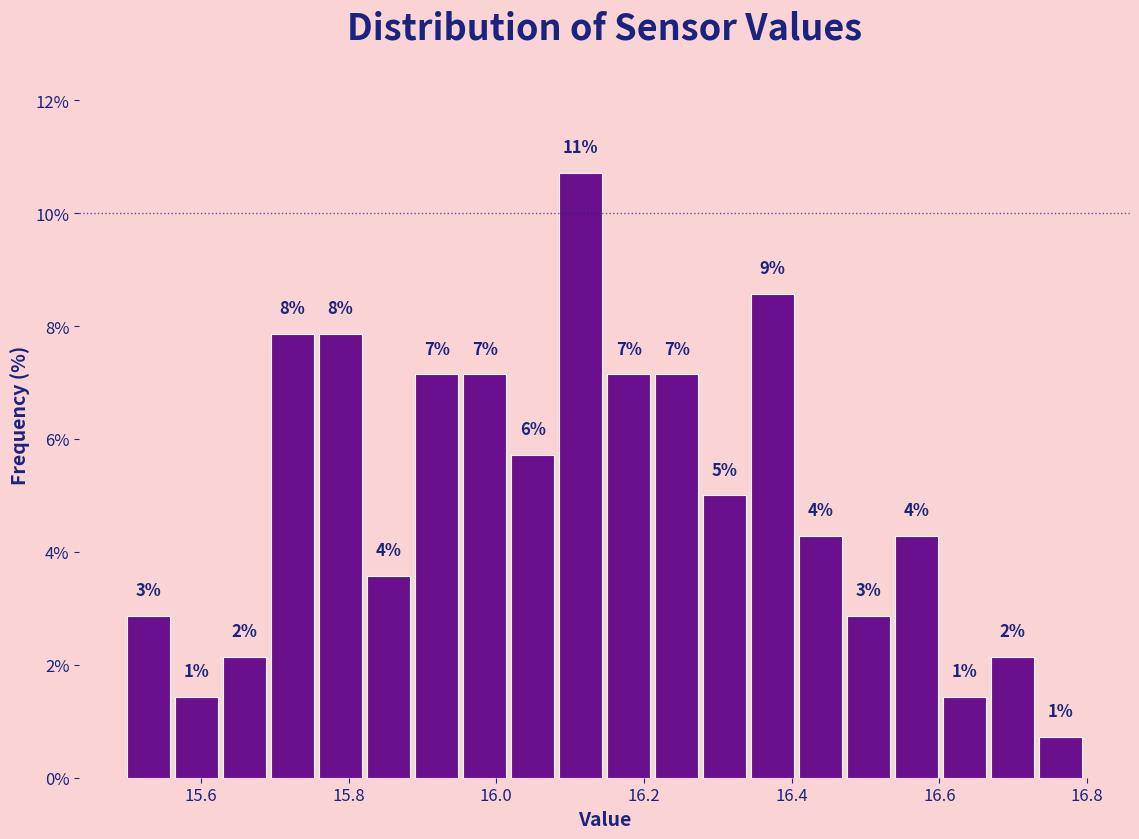

Around what value on the x-axis is the tallest bar? Give the approximate position of its centre, as read against the axis.

16.12